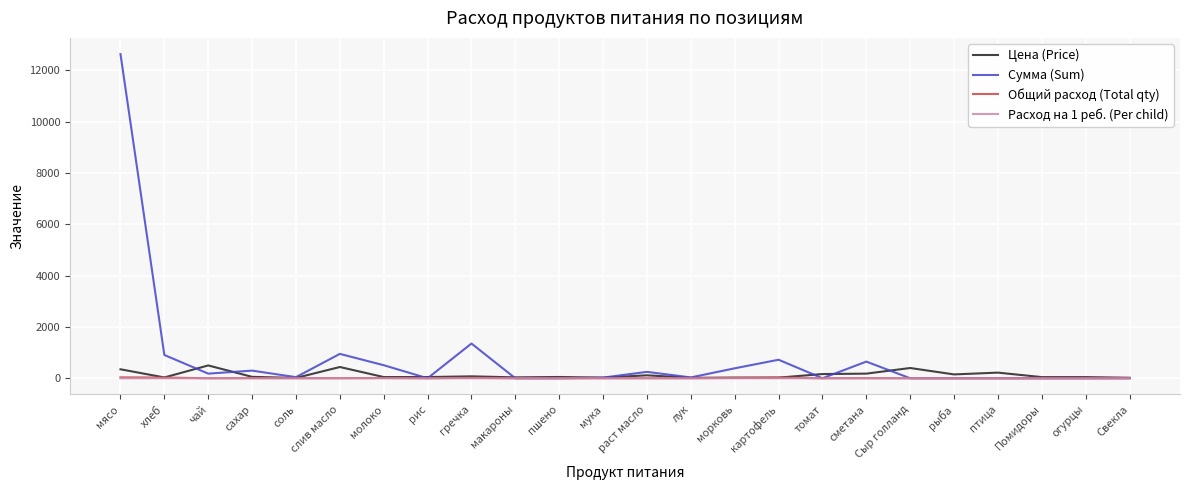

The Цена (Price) series shows 350.0 at мясо. True or false?

True